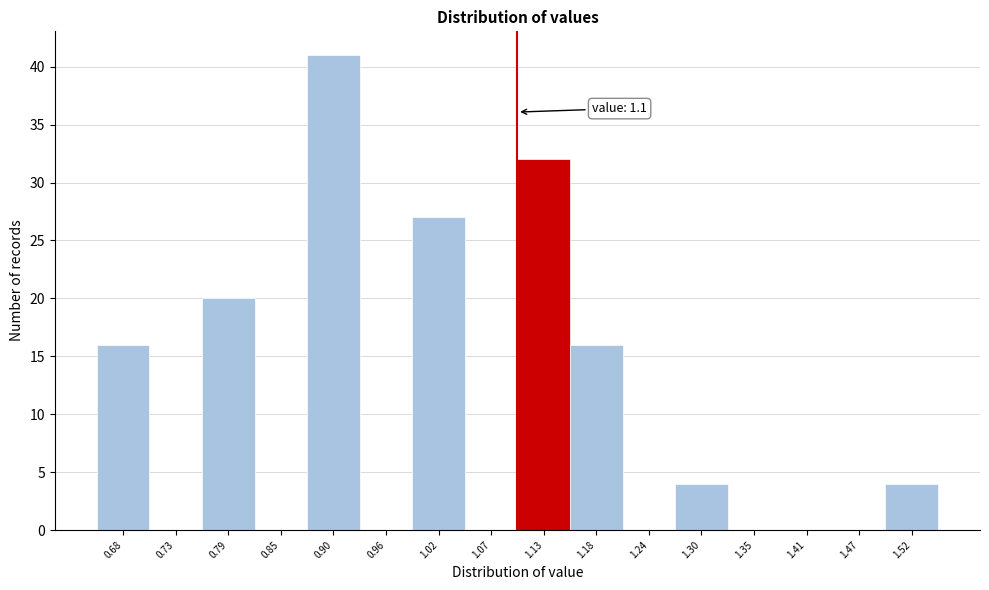

Over which range of the x-axis is the bar tallest?

0.88 to 0.93